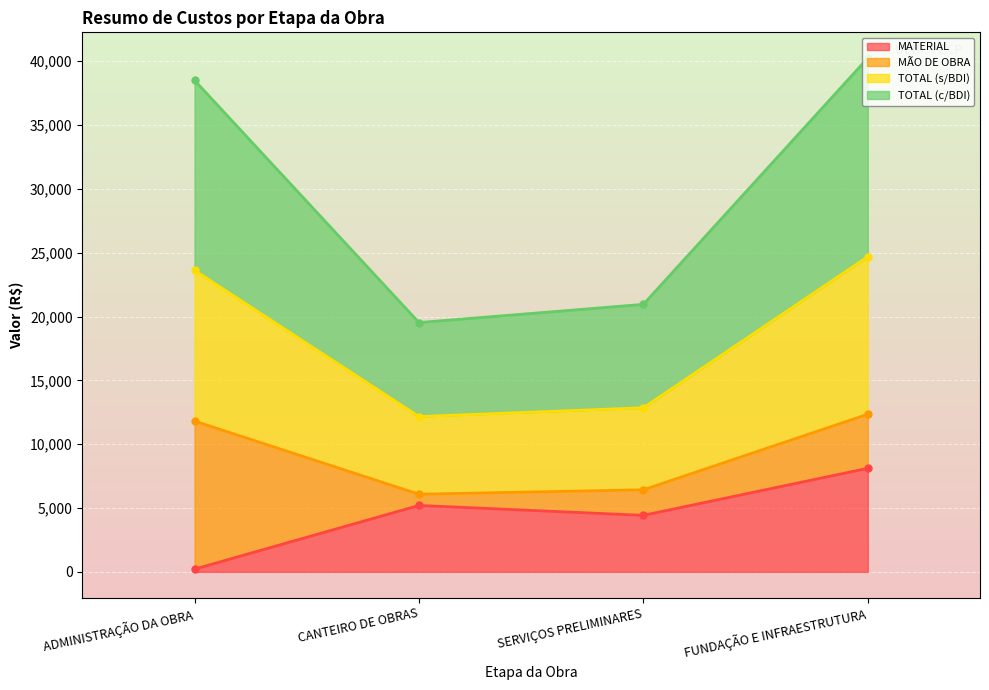

At which label does MATERIAL first exceed 5201?

CANTEIRO DE OBRAS